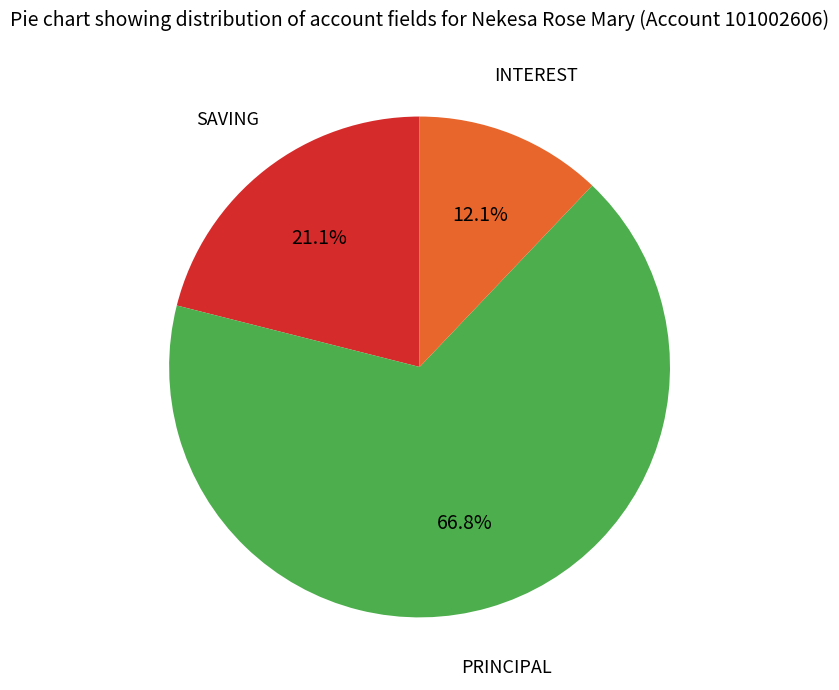

How many segments does this pie chart have?

3